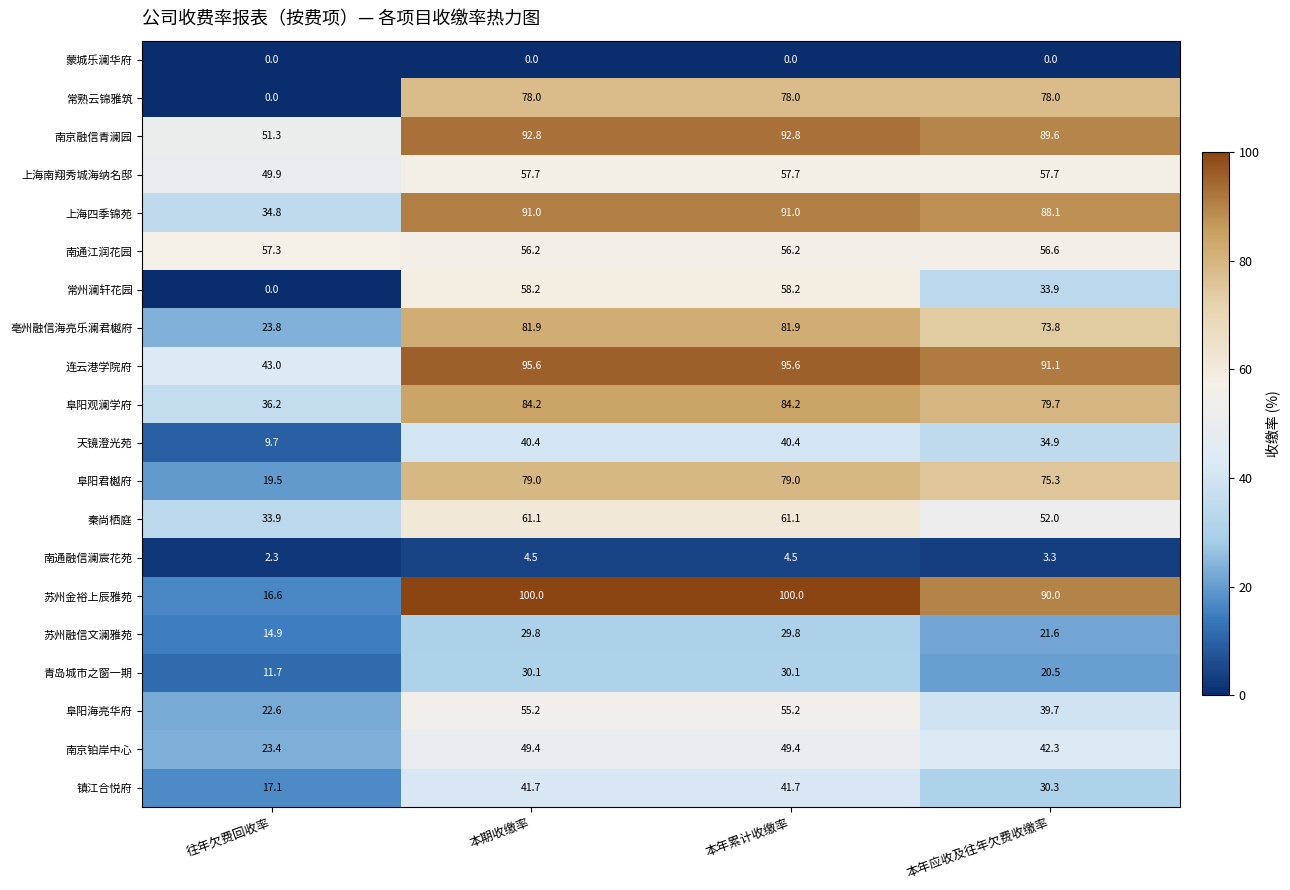

Which category has the lowest value in the 常熟云锦雅筑 series?

往年欠费回收率